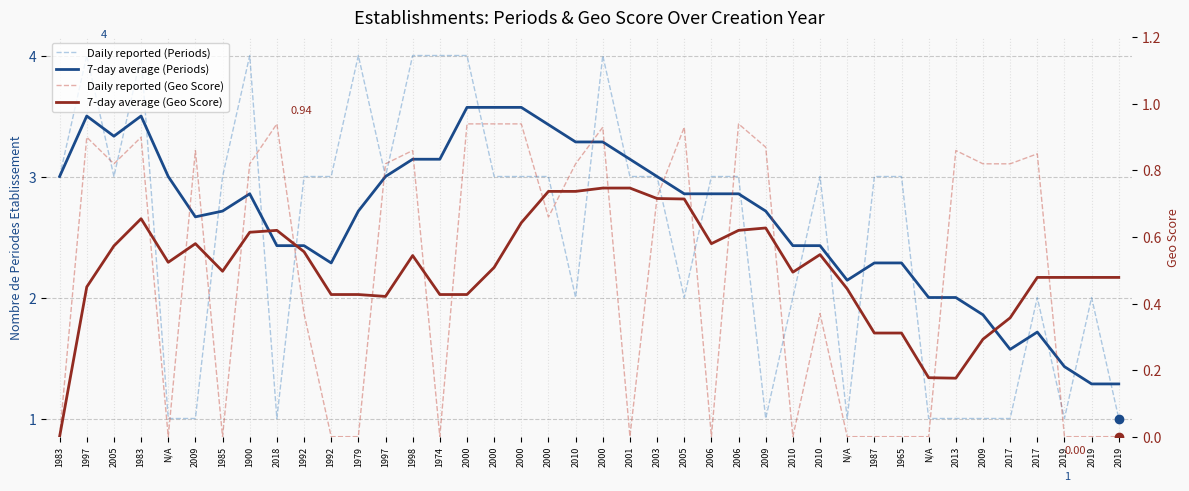

What is the sum of the 7-day average (Geo Score) values at 2000 and 1997?

1.2